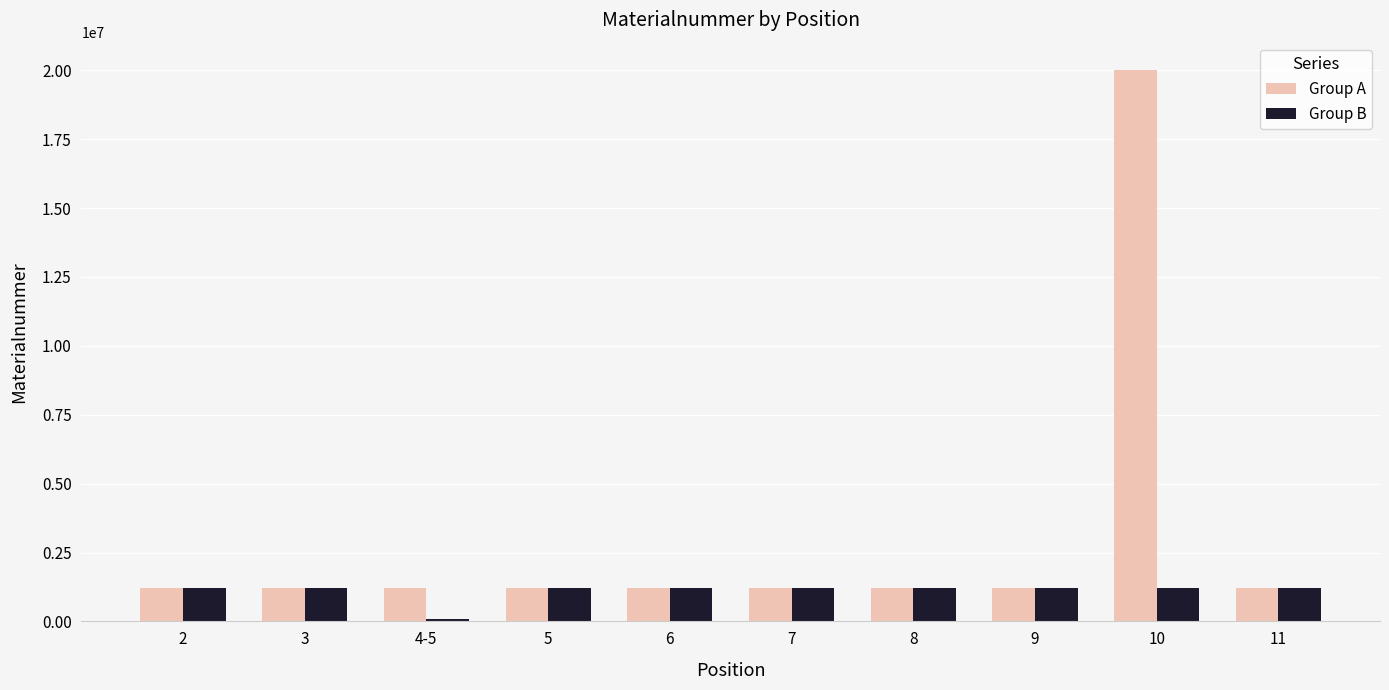

How many bars are there in each group?

2